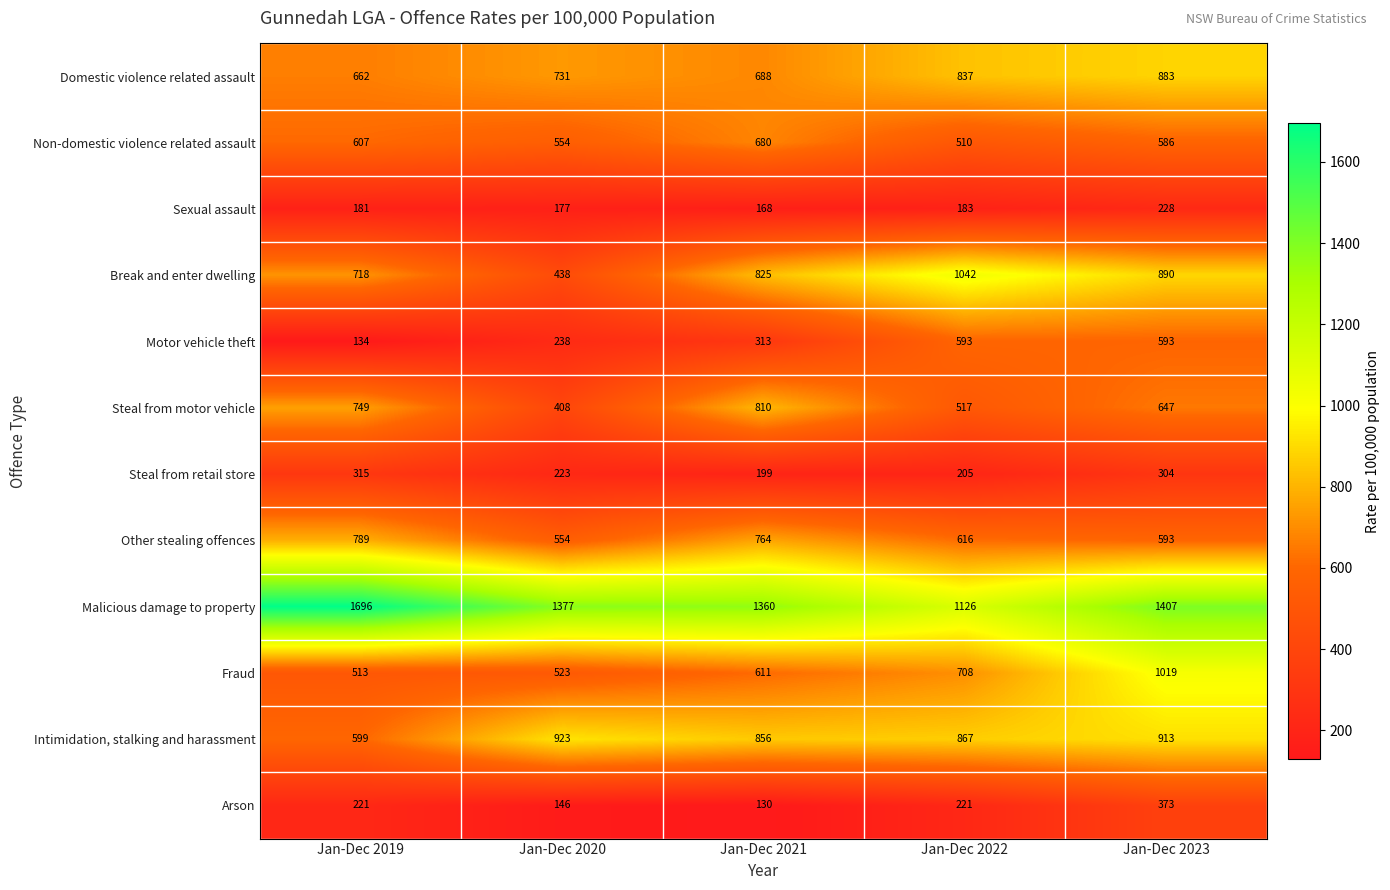

Is the value of Intimidation, stalking and harassment at Jan-Dec 2021 greater than the value of Steal from motor vehicle at Jan-Dec 2021?

Yes